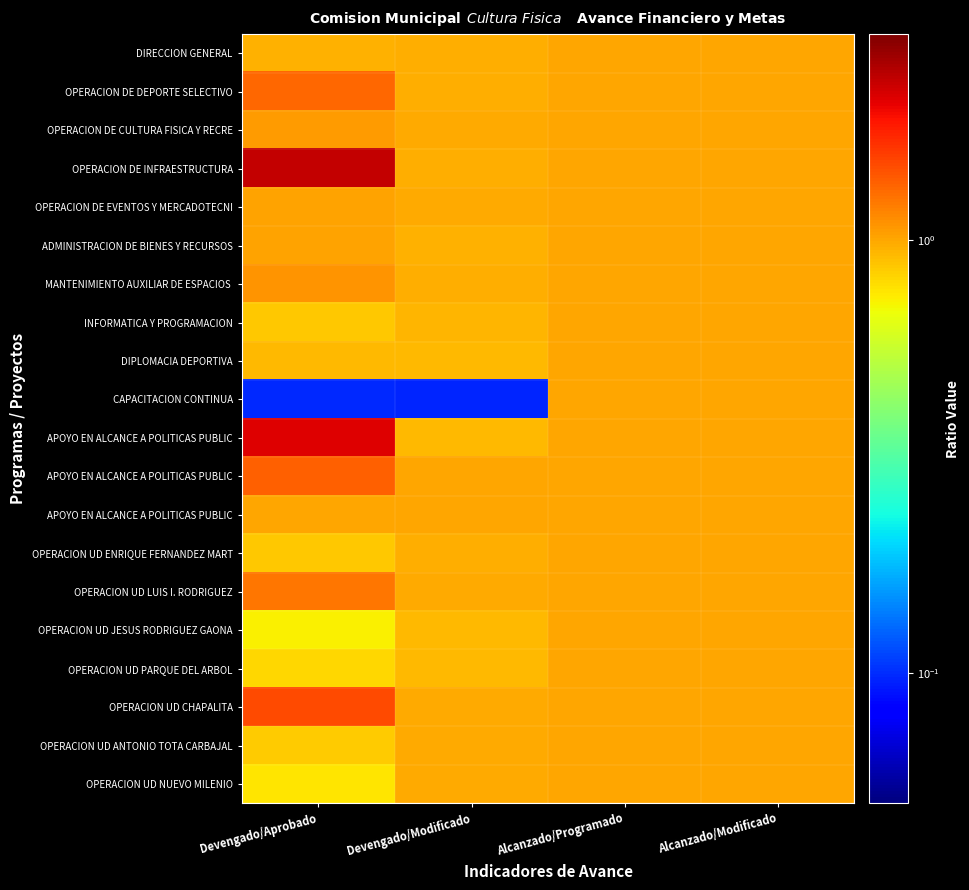

Which has a higher value, Devengado/Modificado or Devengado/Aprobado?

Devengado/Modificado